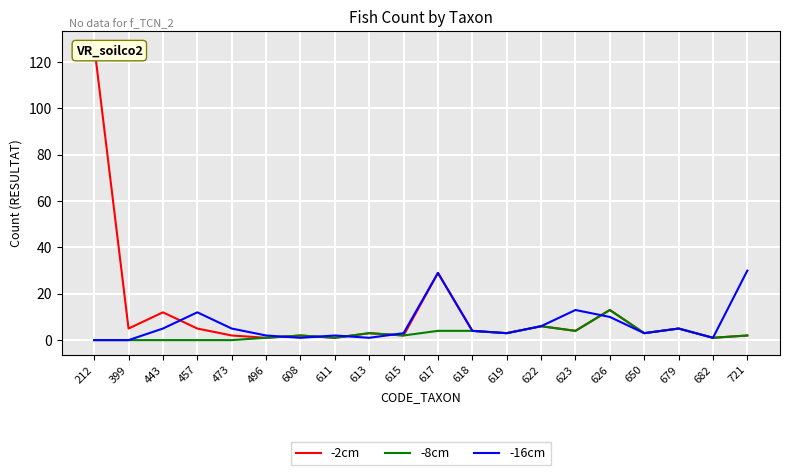

What is the lowest value of the -2cm series?

1